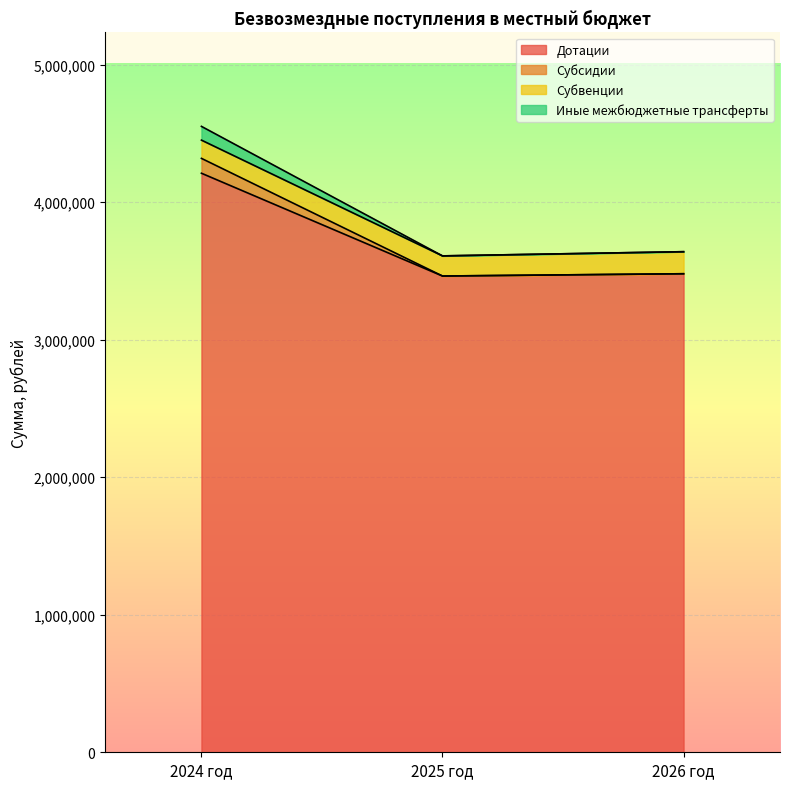

Where is Дотации nearest to the value 3836490?

2026 год